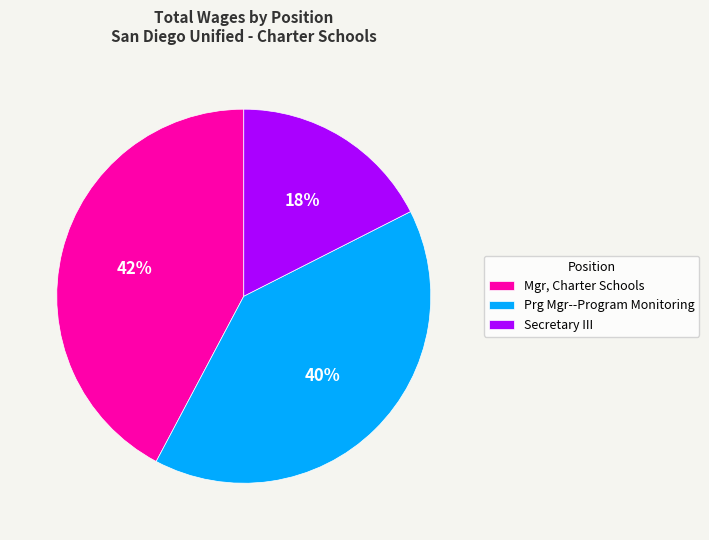

Is the sum of Secretary III and Prg Mgr--Program Monitoring greater than half?

Yes